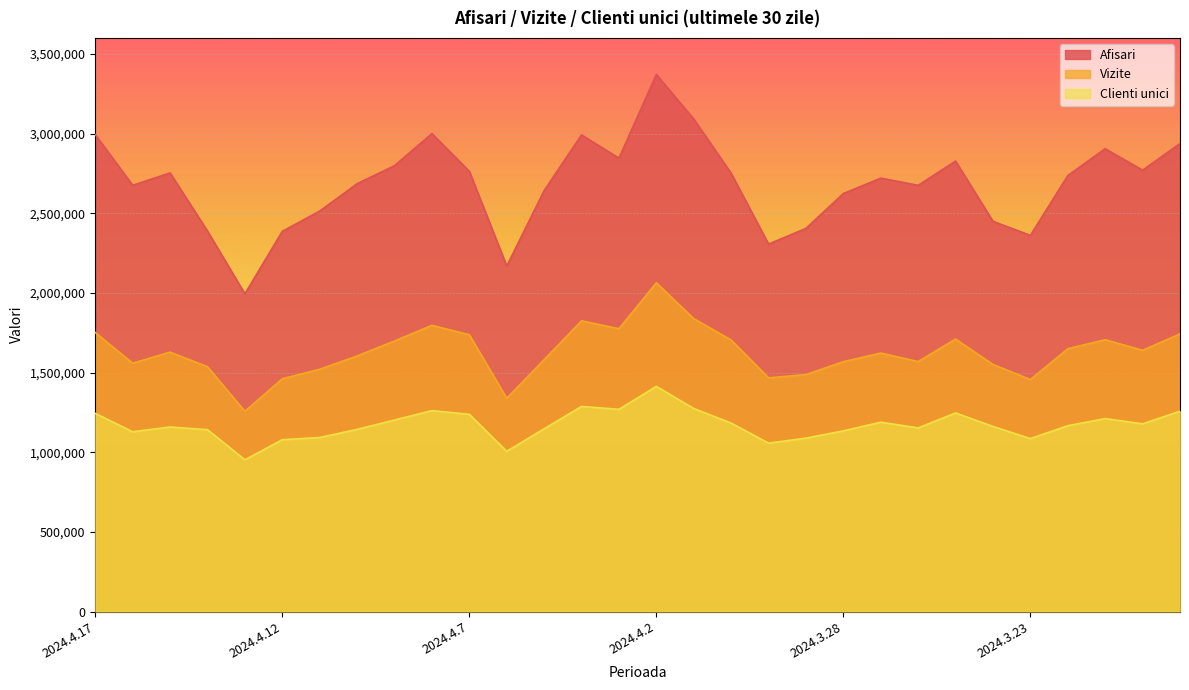

How many values in the Afisari series are below 2736200?

15